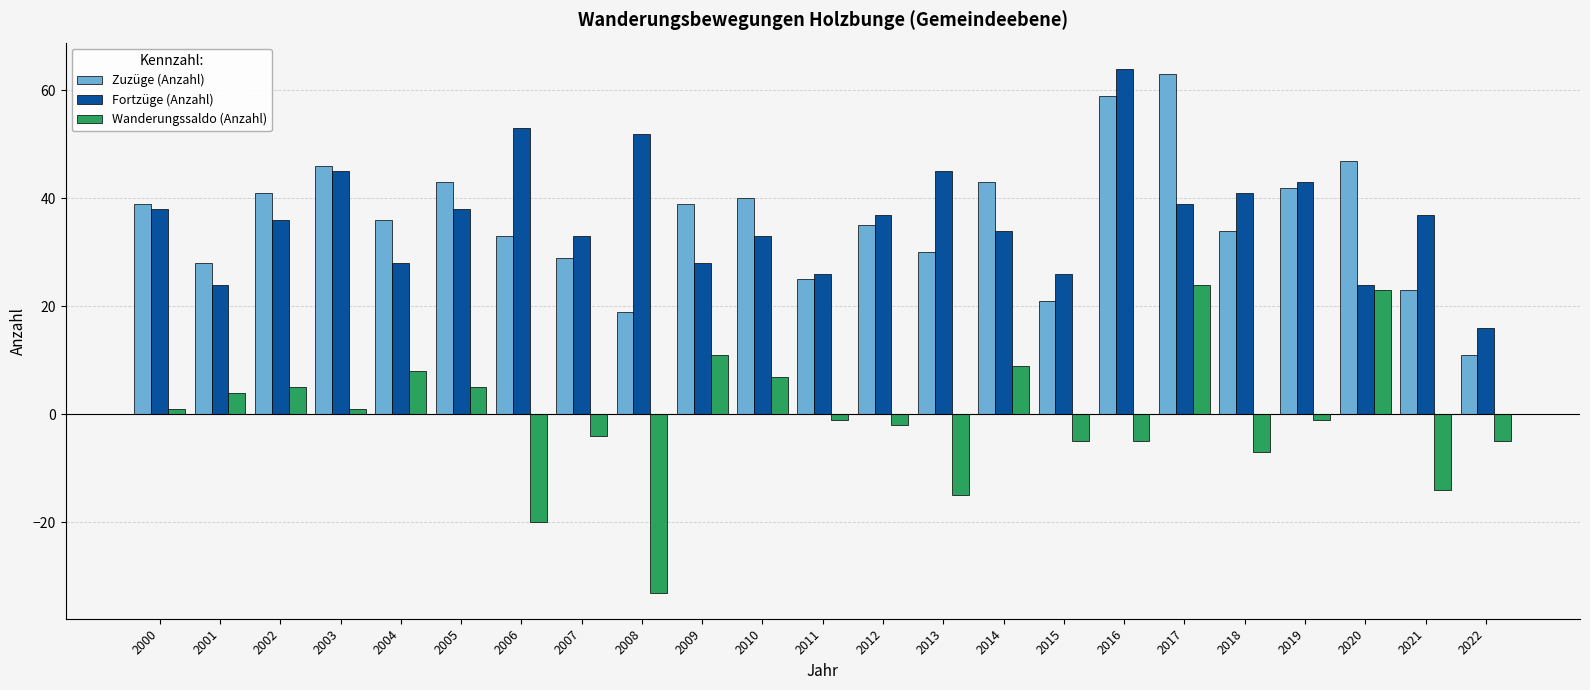

Is it true that Wanderungssaldo (Anzahl) equals -6 at 2006?

False